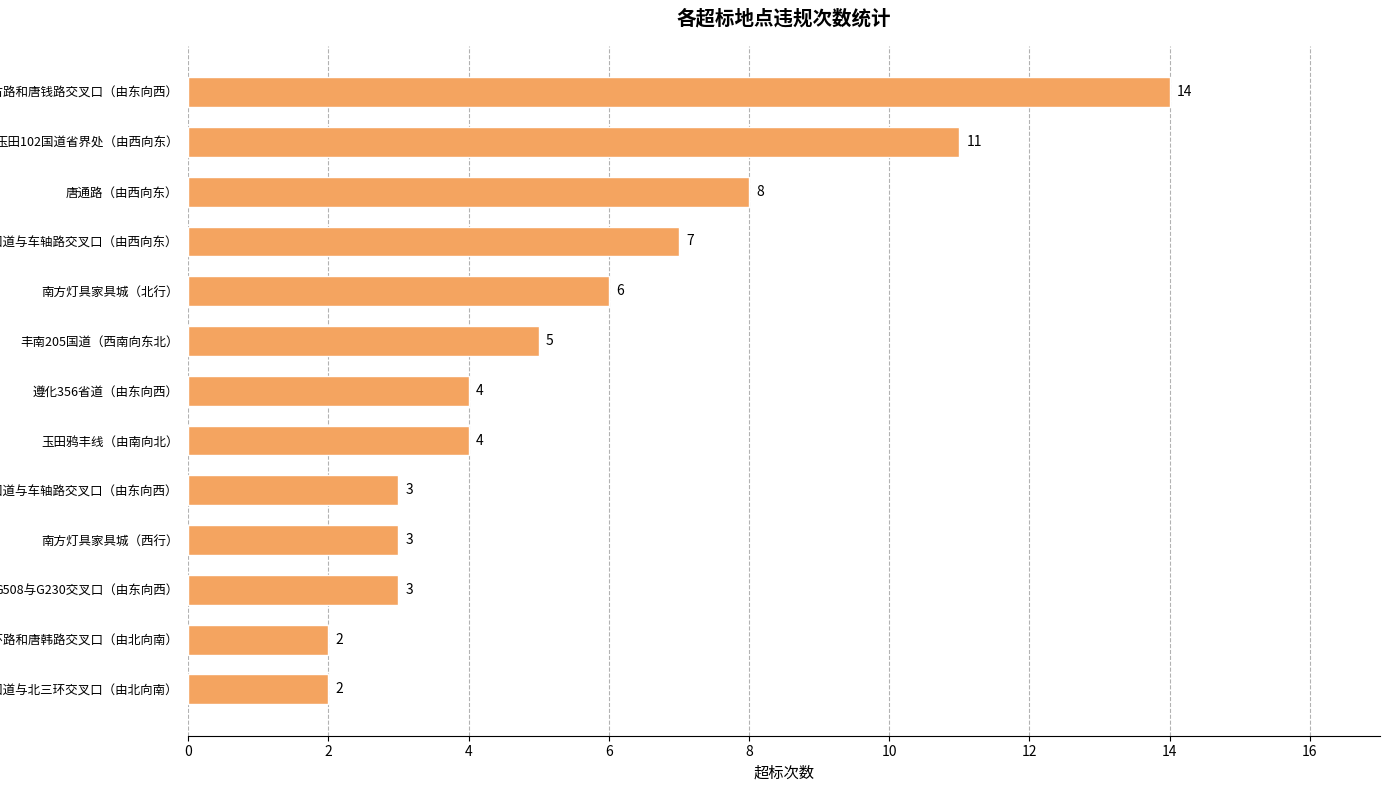

At which label is the value closest to 8?

唐通路（由西向东）